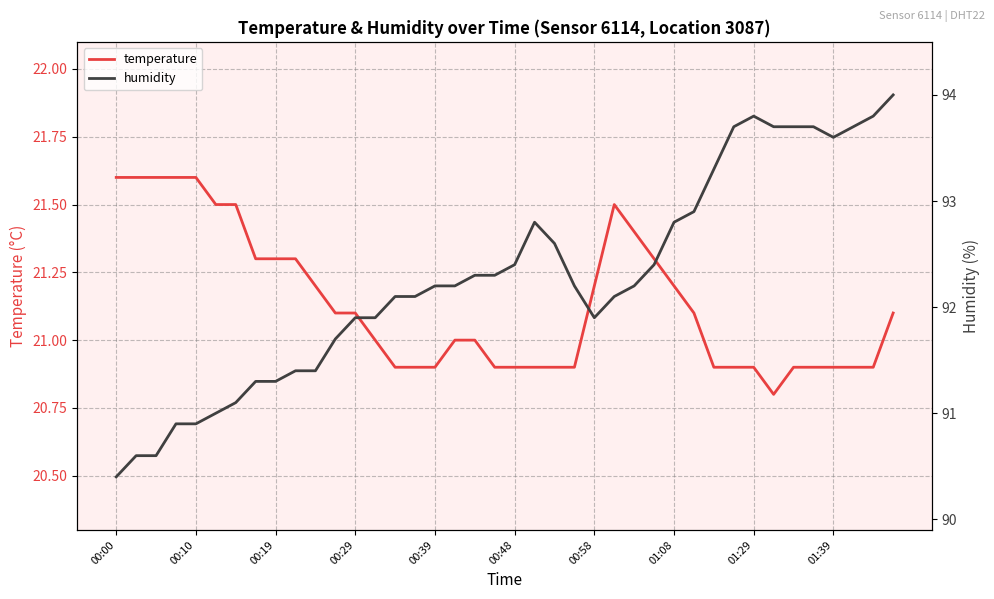

Is it true that temperature equals 29.4 at 00:29?

False